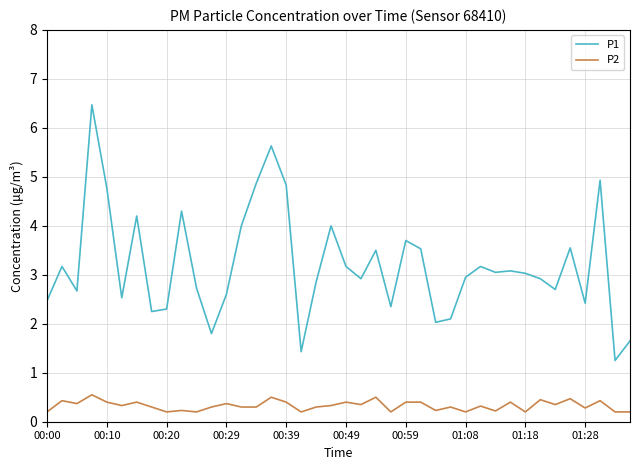

What is the greatest value displayed?

6.5